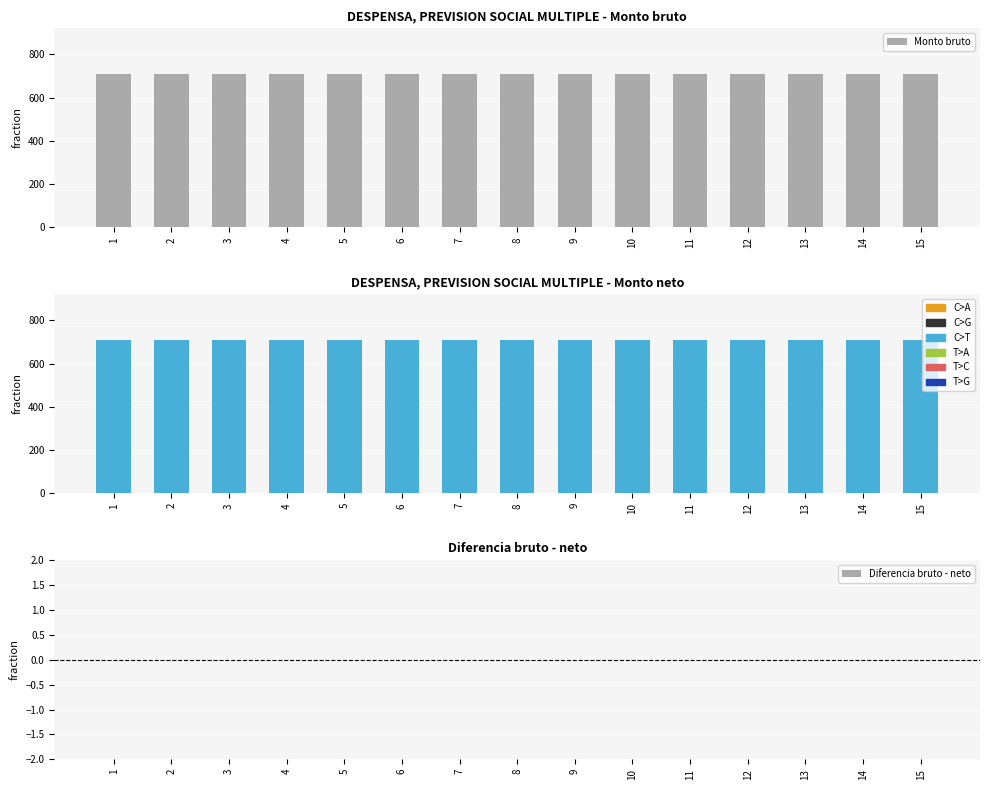

Is the value of Diferencia bruto - neto at 13 greater than the value of Monto bruto at 3?

No